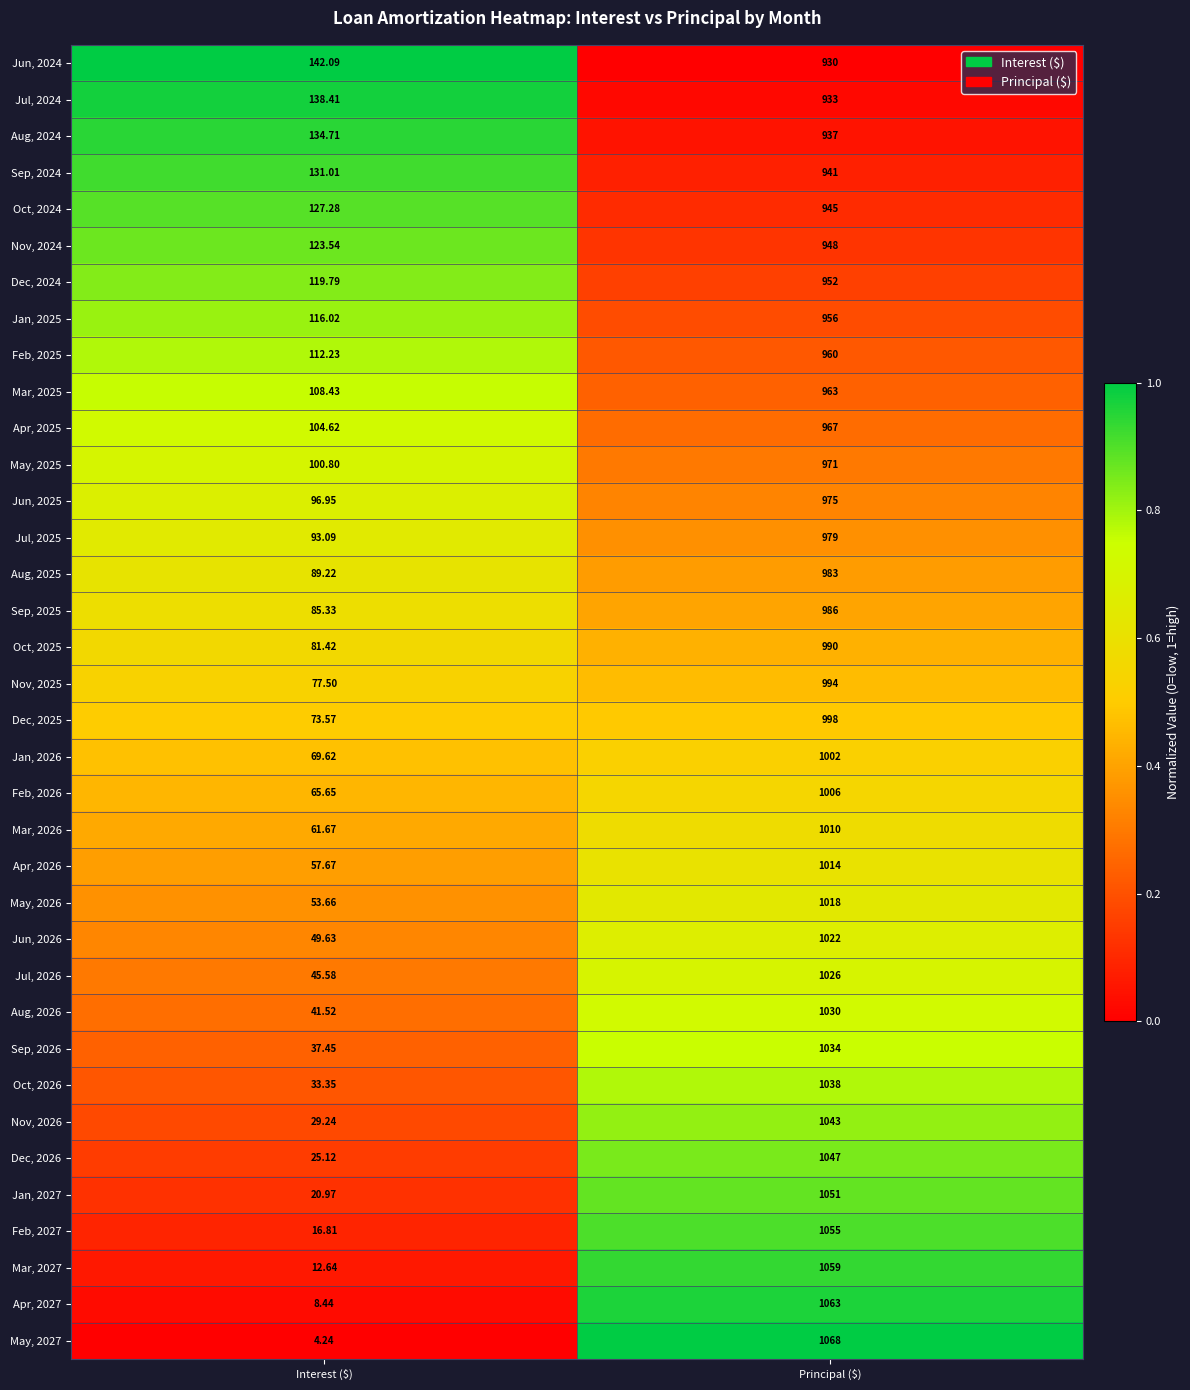

At which category does the chart reach its peak across all series?

Principal ($)